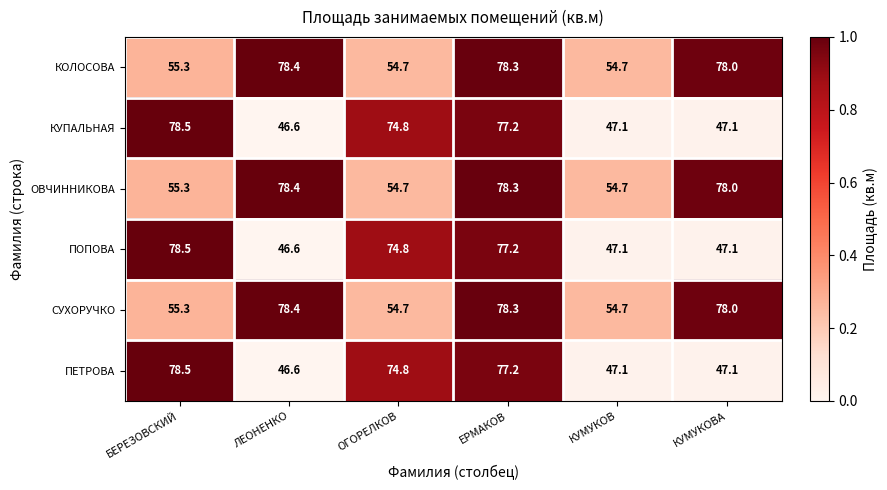

What is the maximum value shown in the chart?

78.5